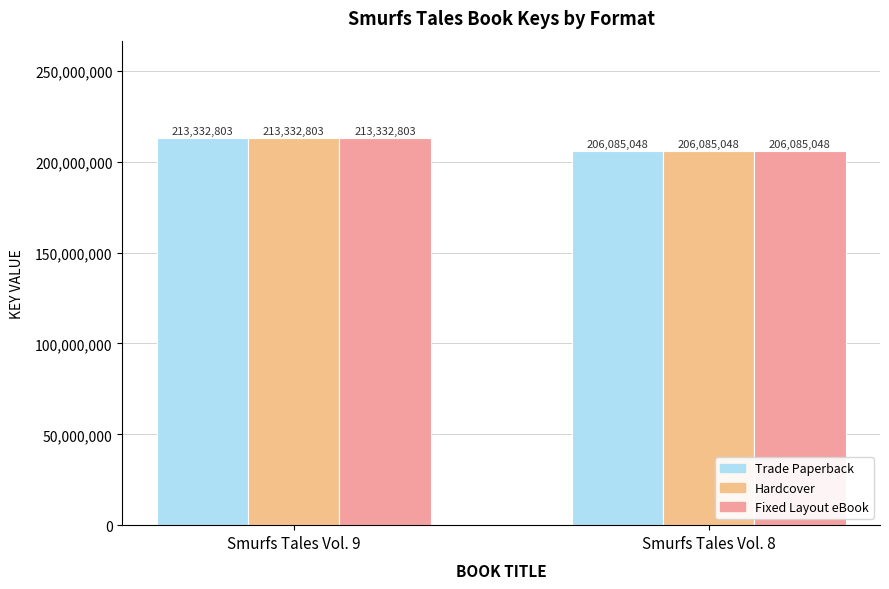

The value of Hardcover at Smurfs Tales Vol. 9 is 354496759. True or false?

False